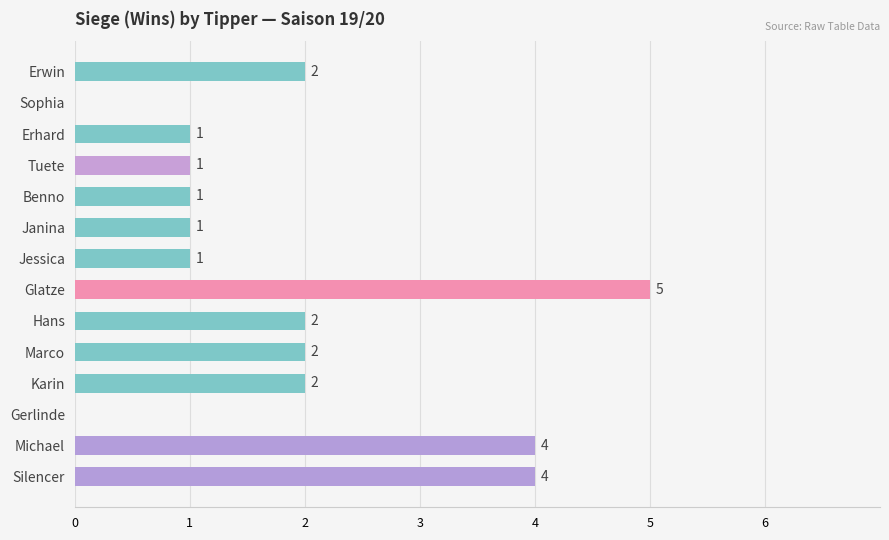

Which category has the highest value across all series?

Glatze